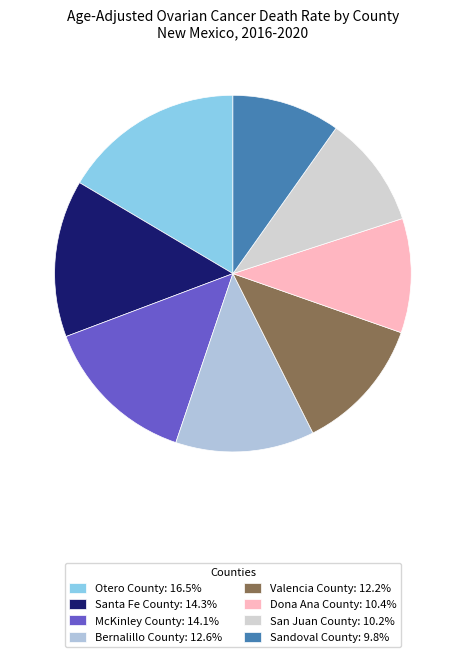

Is there a majority slice in this chart?

No